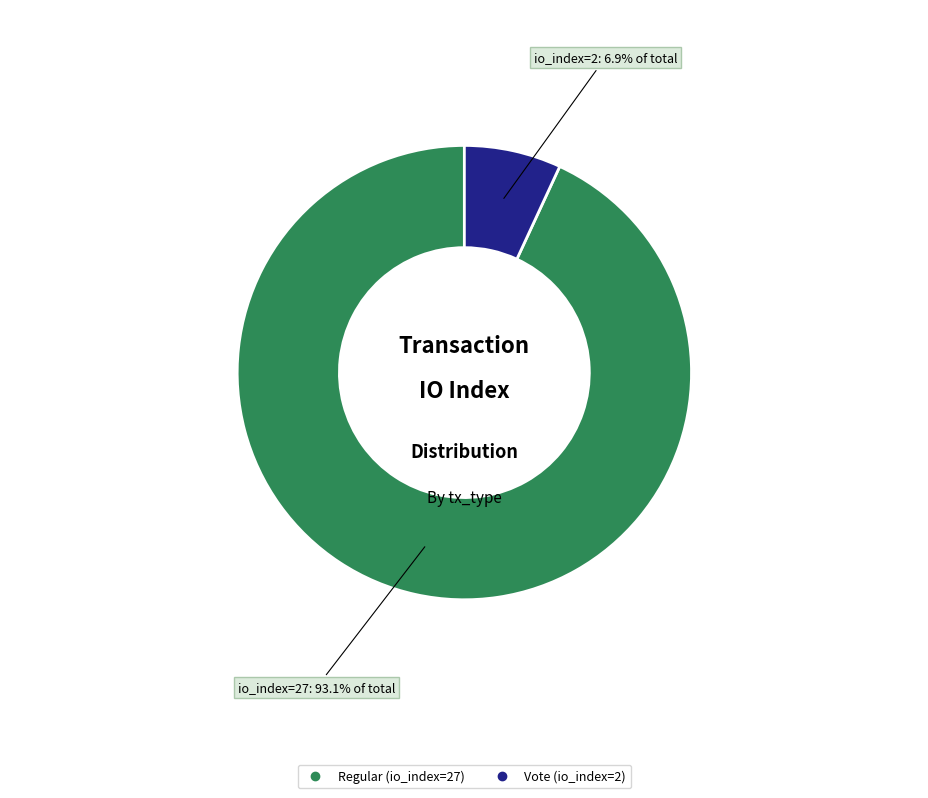

Which category has the biggest portion of the pie?

Regular (io_index=27)